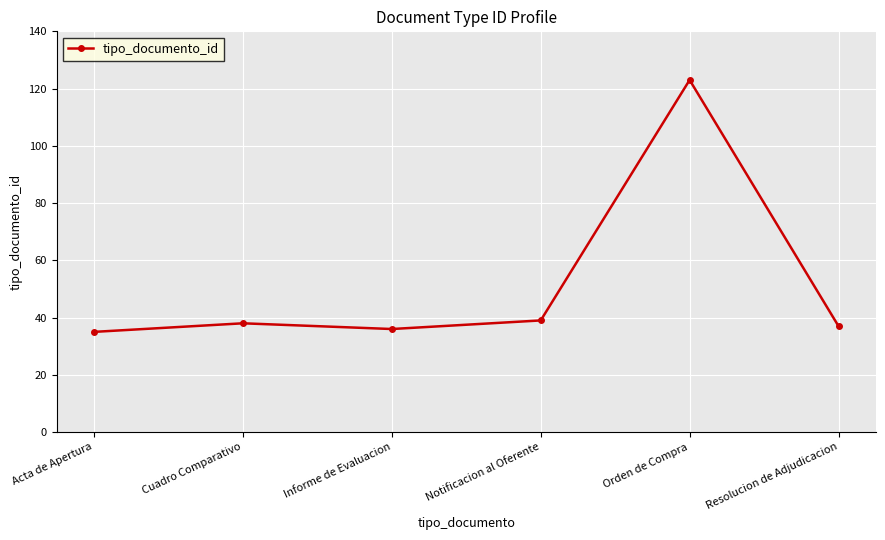

Is it true that the value at Acta de Apertura is 35?

True